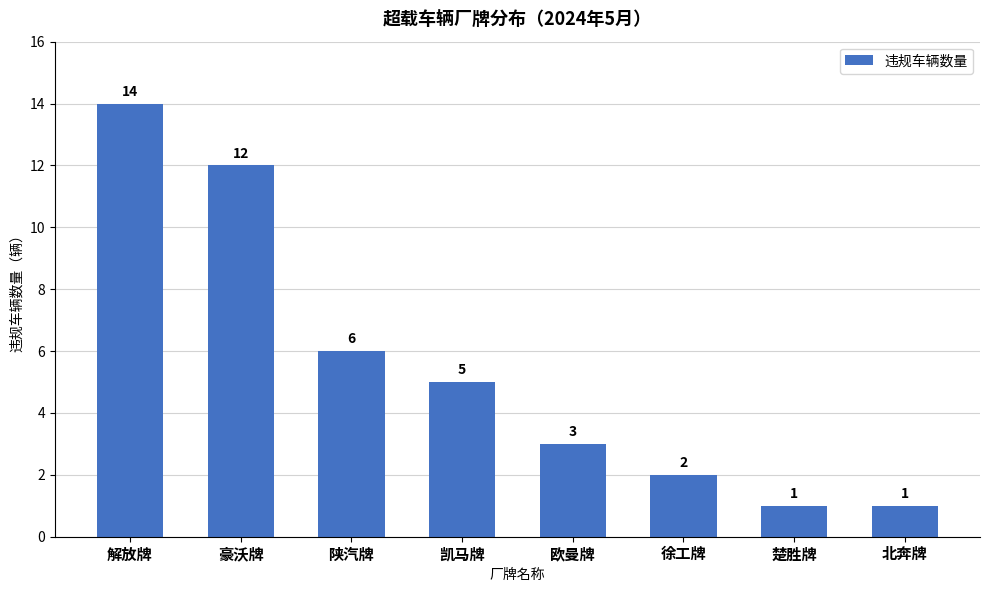

Is it true that the value at 解放牌 is 14?

True